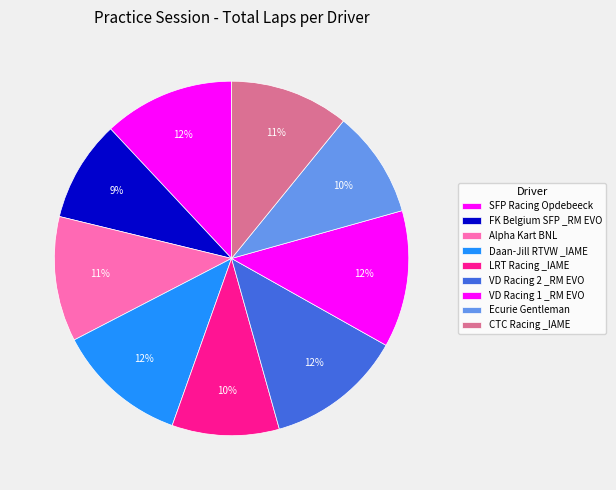

Count the number of slices in the pie.

9